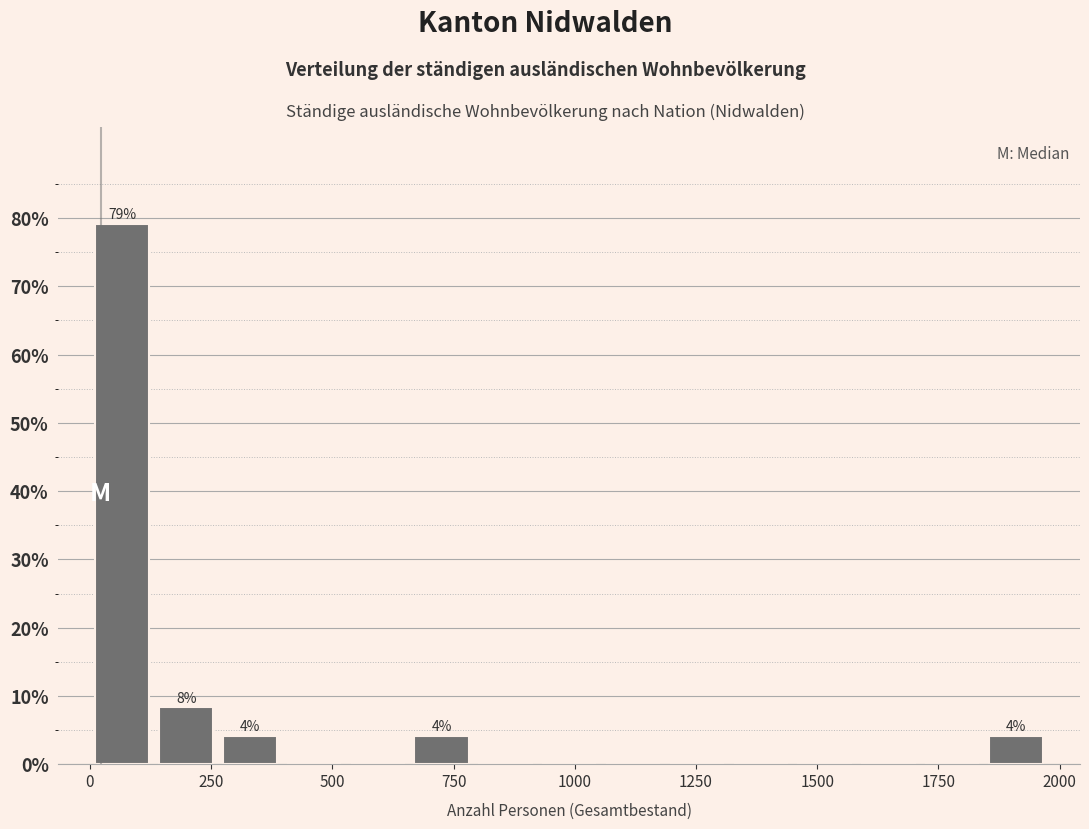

Read against the x-axis, roughly where is the centre of the tallest bar?

50